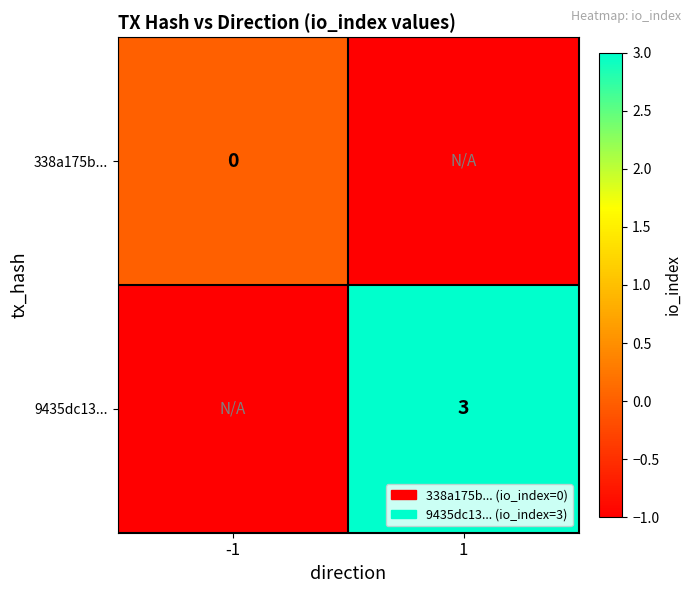

The value of 9435dc13... at 1 is 3. True or false?

True